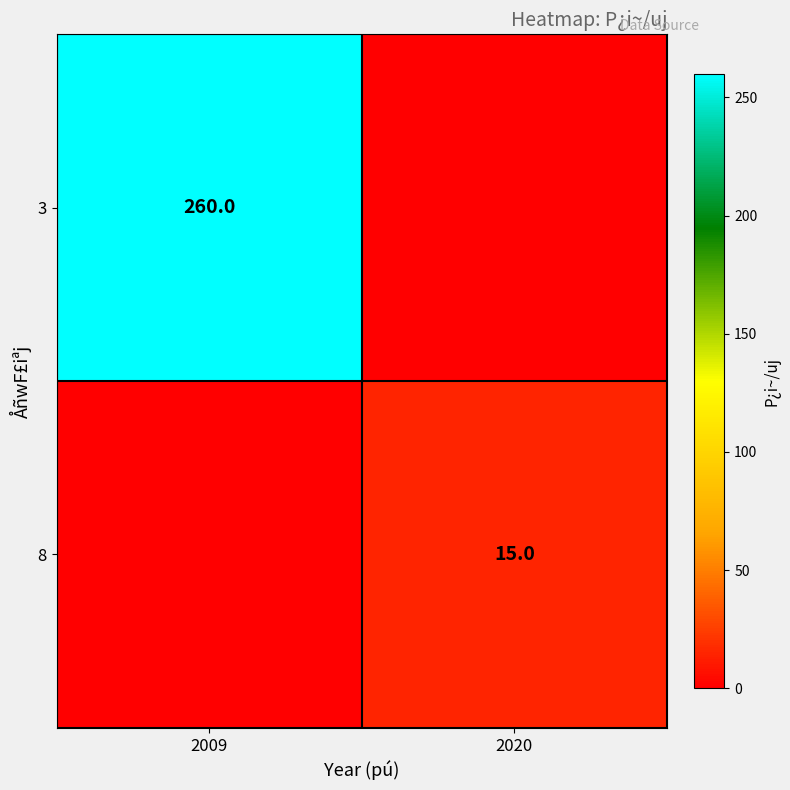

Count the number of categories in the chart.

2